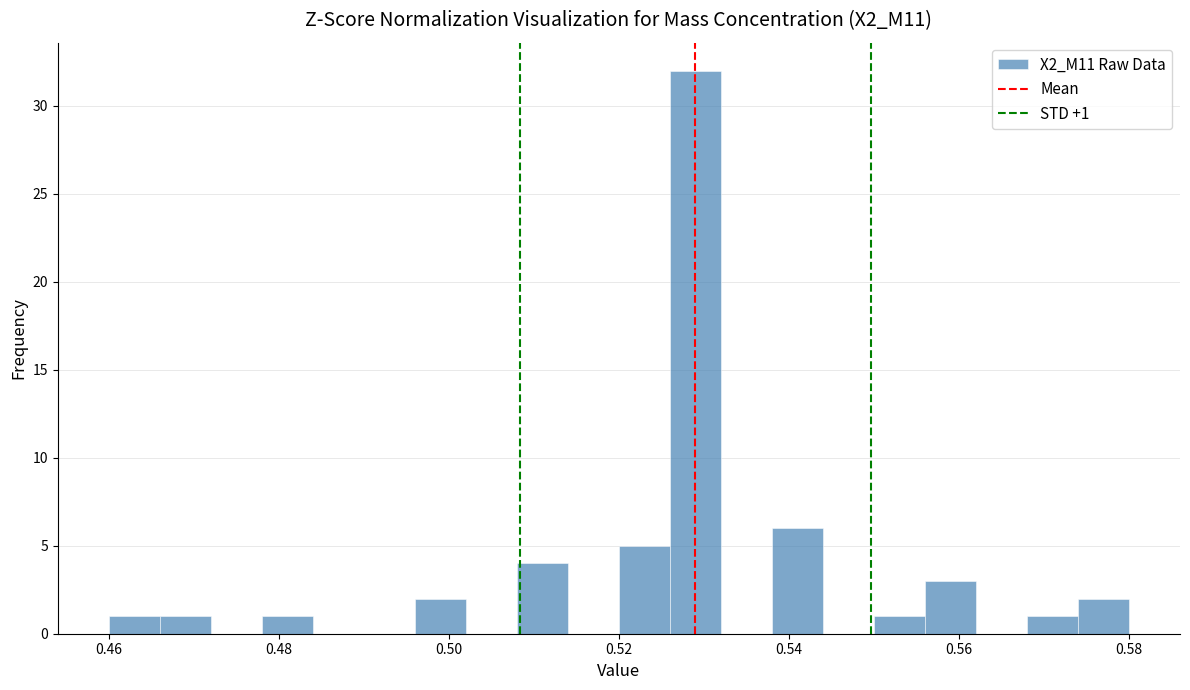

Read against the x-axis, roughly where is the centre of the tallest bar?

0.530